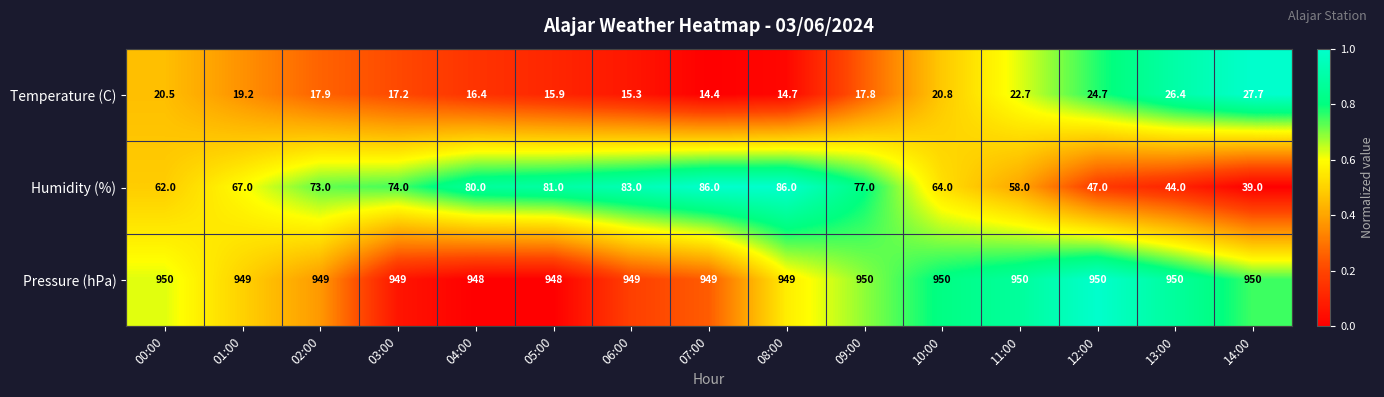

How many distinct data groups are displayed?

3